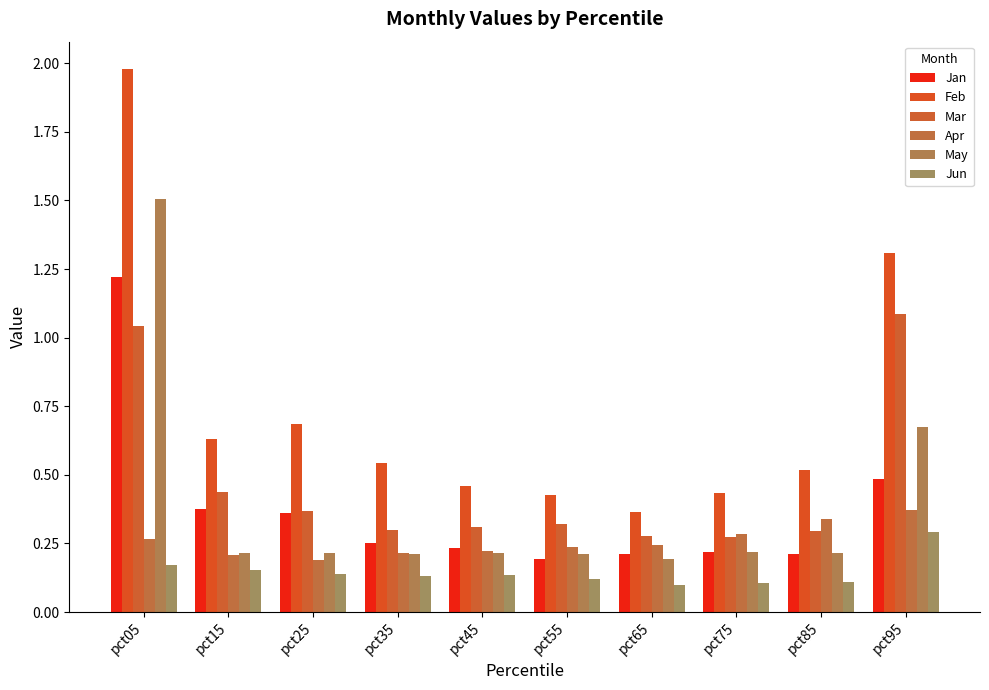

What is the difference between the Jan values at pct15 and pct05?

0.8